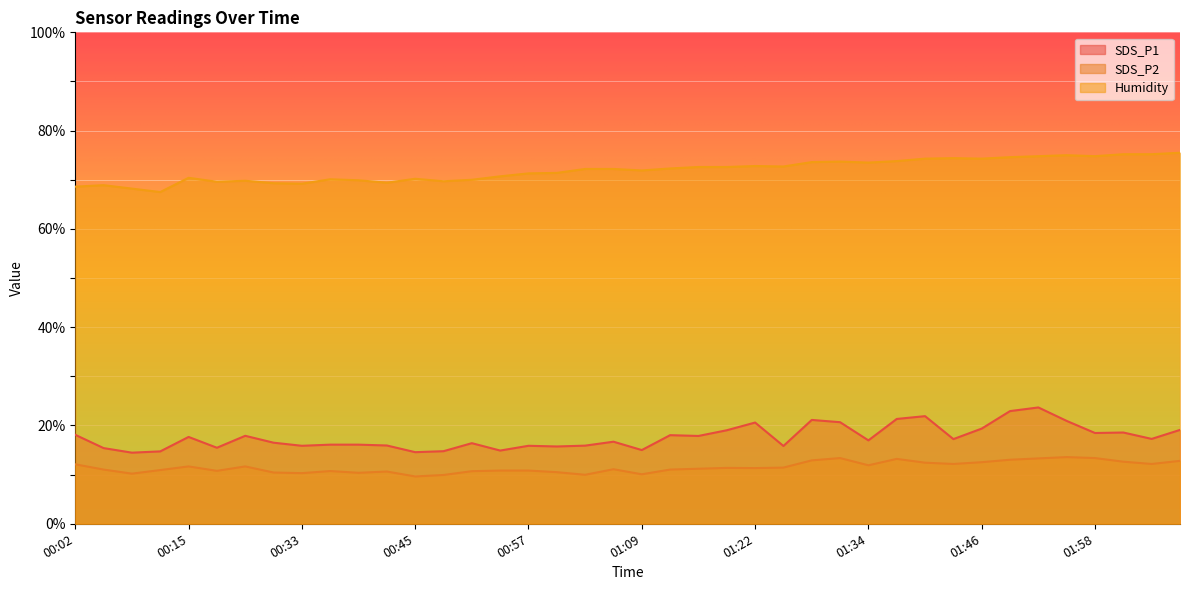

Which category has the highest value across all series?

02:07